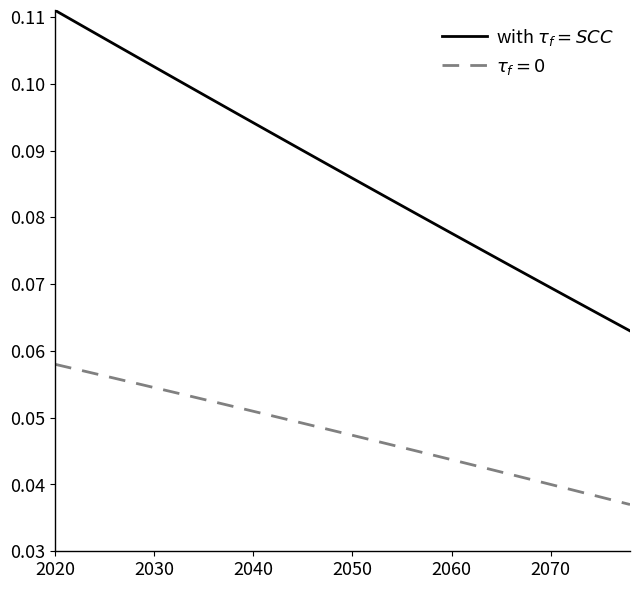

How many lines are shown in the chart?

2